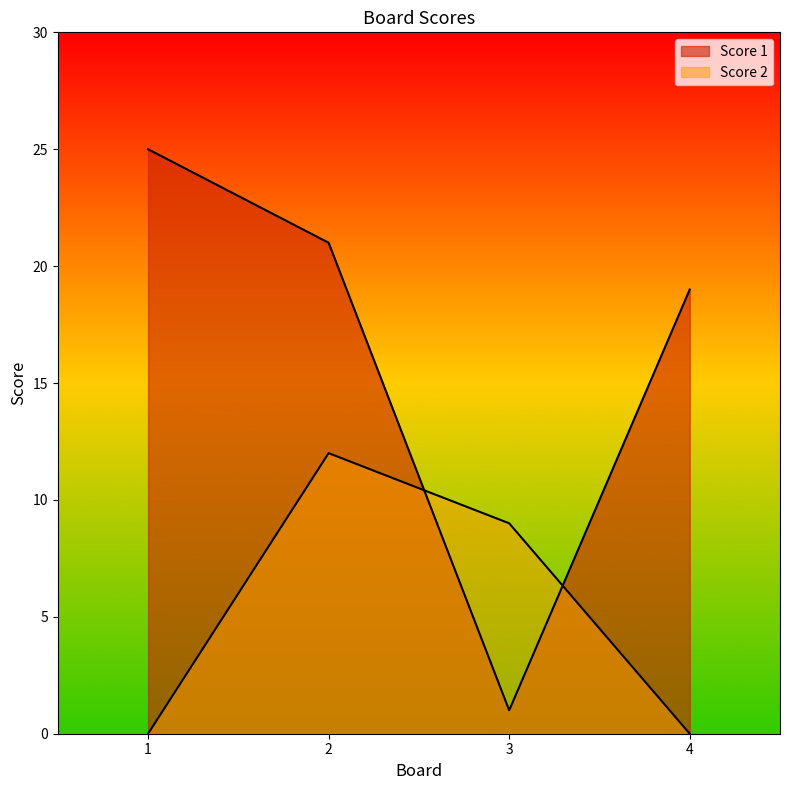

The Score 2 series shows 7 at 2. True or false?

False